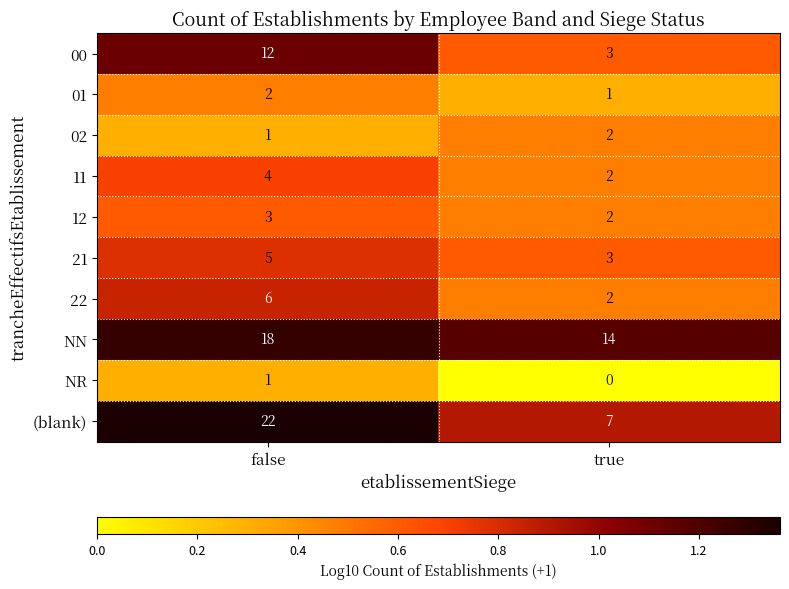

Which series has the widest spread of values?

(blank)